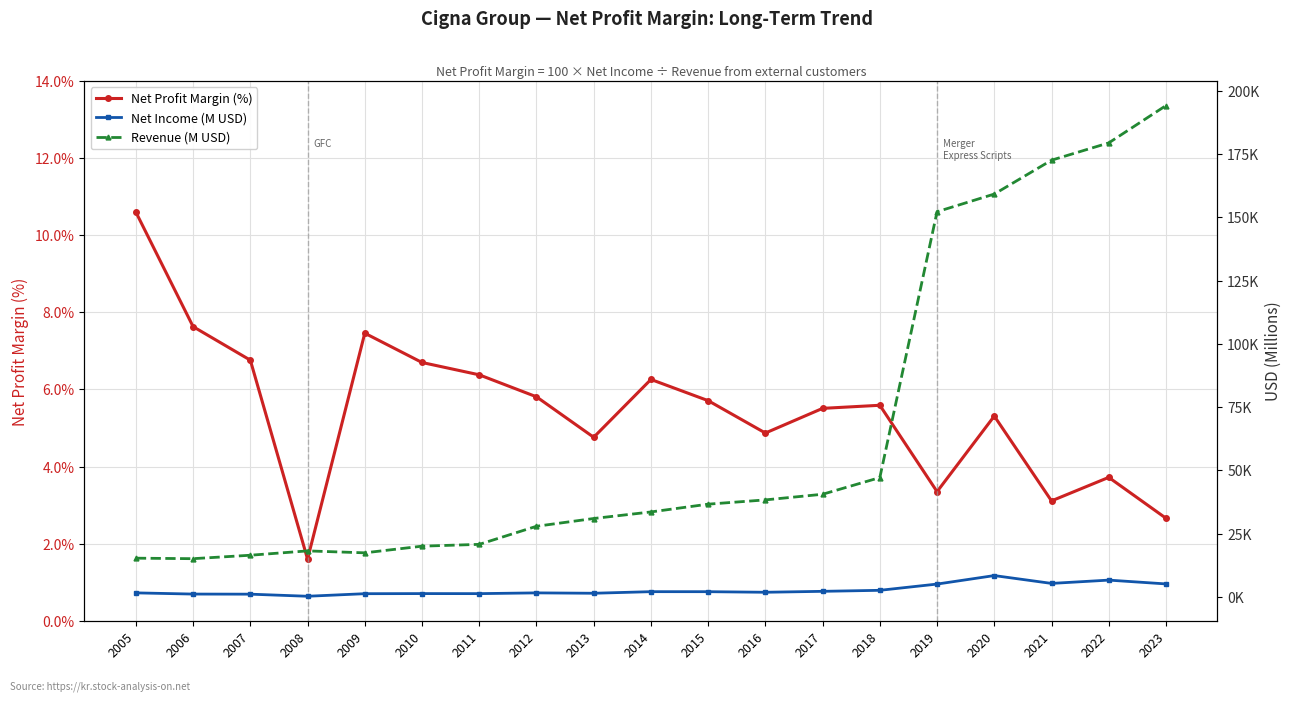

What is the average value of the Net Income (M USD) series?

2787.2